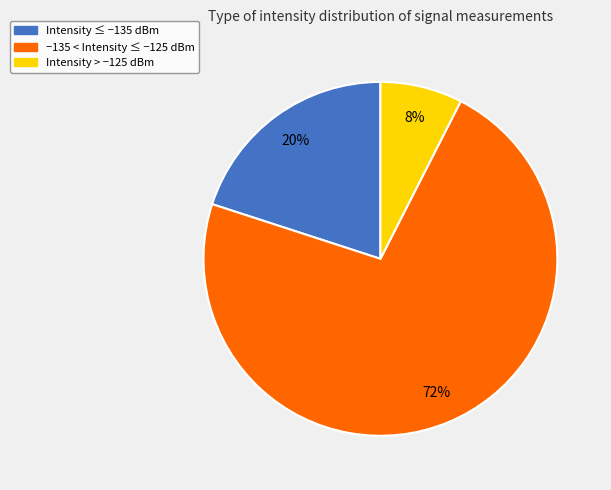

Does −135 < Intensity ≤ −125 dBm account for over 50% of the chart?

Yes